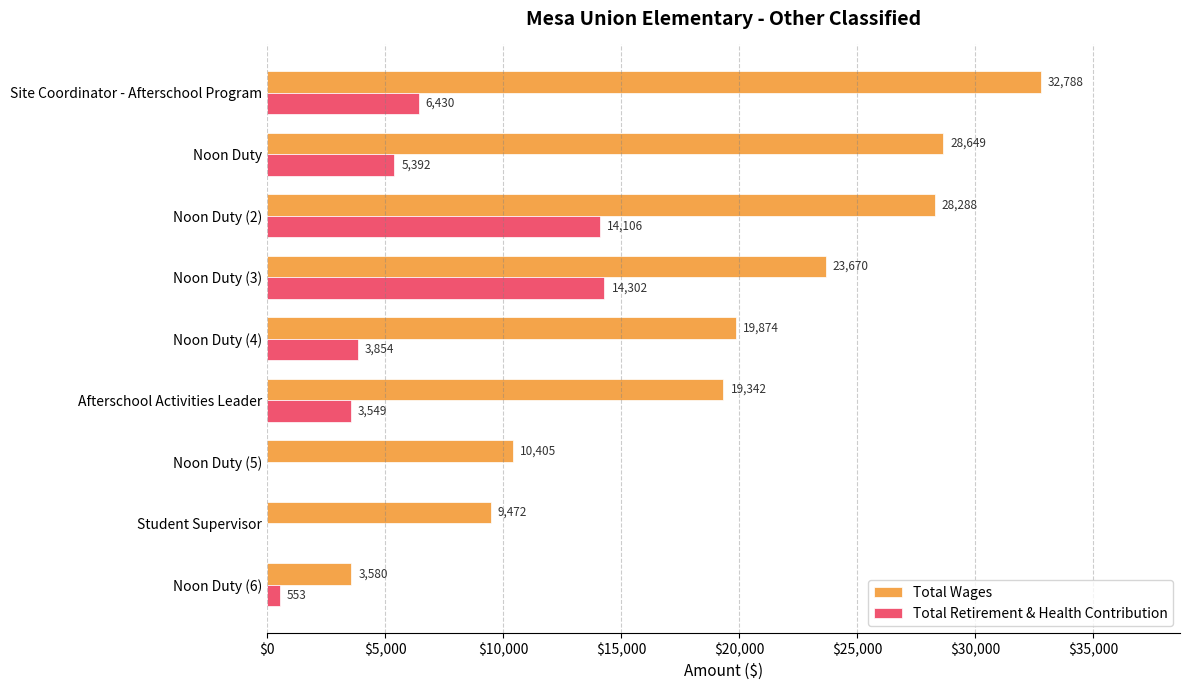

What is the greatest value displayed?

32788